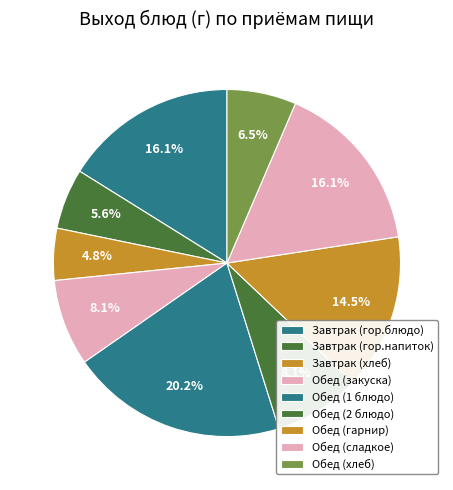

How many slices are in this pie chart?

9